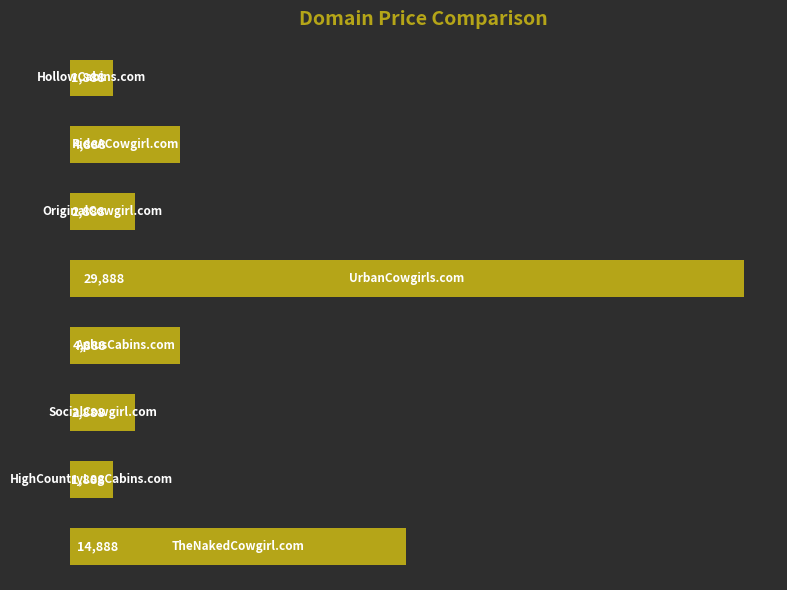

What is the minimum value shown in the chart?

1888